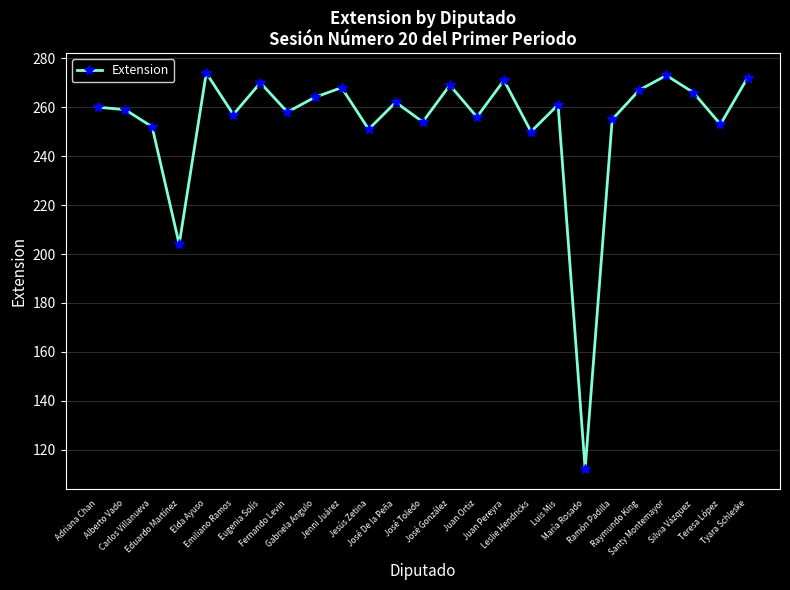

Is it true that the value at Teresa López is 393?

False